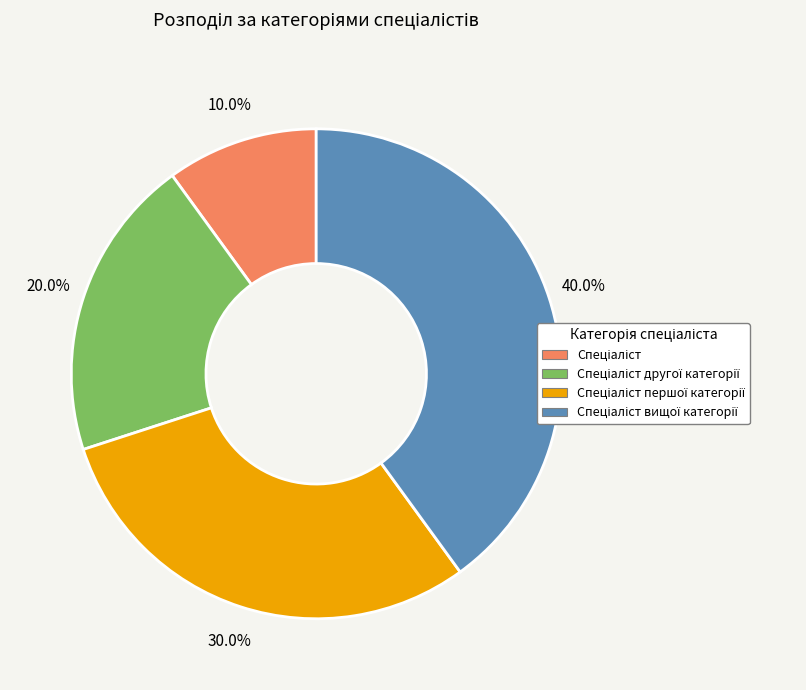

Does any single category account for the majority?

No